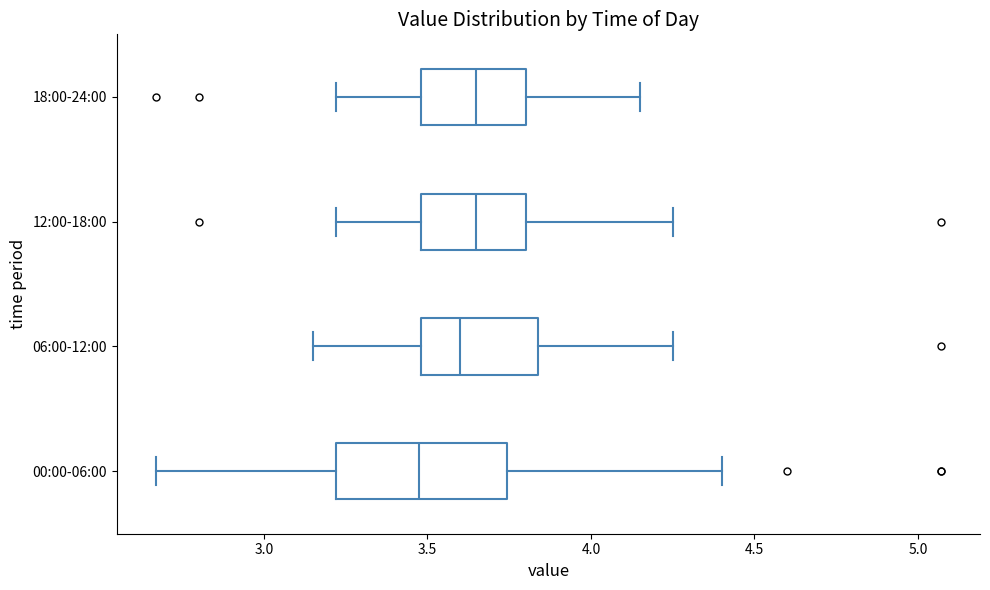

Reading bottom to top, read every box against the x-axis: the position of its median line, the range the box covers, and the ends of its whiskers. The values are not printed on the chart, so give them approximately, as read against the axis.

00:00-06:00: median 3.50, box 3.20 to 3.75, whiskers 2.65 to 4.40
06:00-12:00: median 3.60, box 3.50 to 3.85, whiskers 3.15 to 4.25
12:00-18:00: median 3.65, box 3.50 to 3.80, whiskers 3.20 to 4.25
18:00-24:00: median 3.65, box 3.50 to 3.80, whiskers 3.20 to 4.15